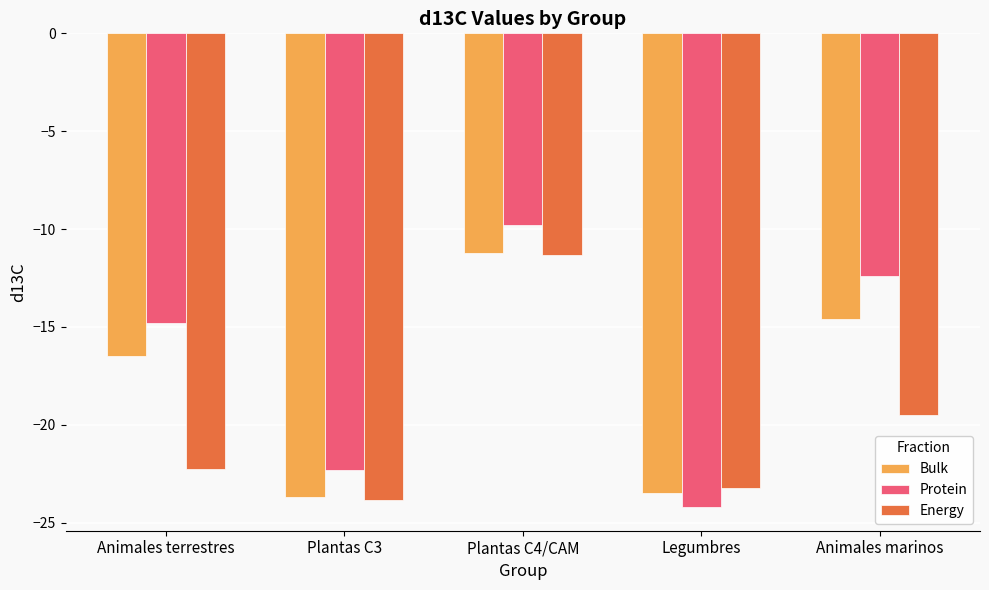

Is it true that Bulk equals -23.7 at Plantas C3?

True